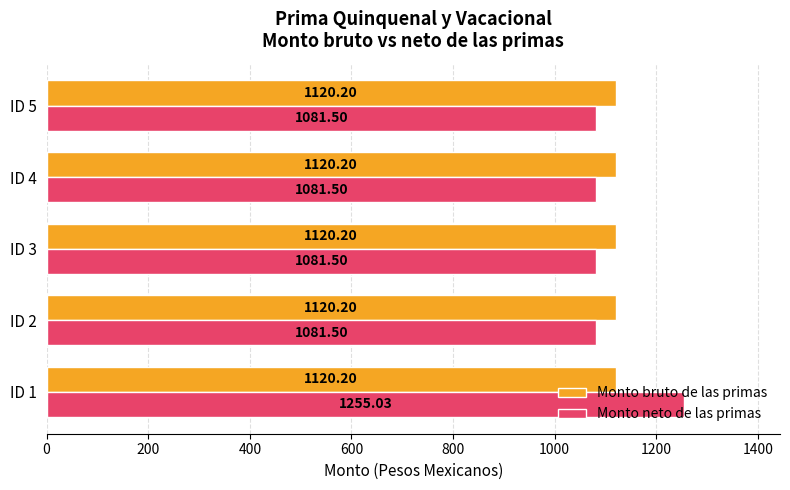

How many series are shown in this chart?

2